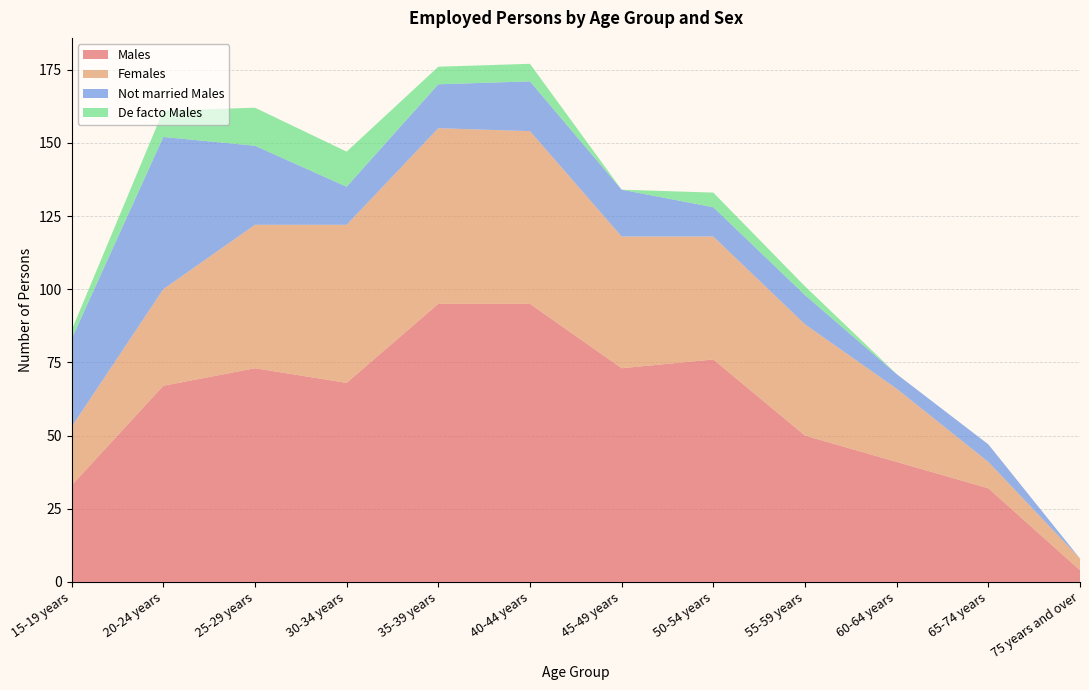

Reading right to left, what are all the values shown in this chart?

Males: 75 years and over=4	65-74 years=32	60-64 years=41	55-59 years=50	50-54 years=76	45-49 years=73	40-44 years=95	35-39 years=95	30-34 years=68	25-29 years=73	20-24 years=67	15-19 years=33
Females: 75 years and over=4	65-74 years=9	60-64 years=25	55-59 years=38	50-54 years=42	45-49 years=45	40-44 years=59	35-39 years=60	30-34 years=54	25-29 years=49	20-24 years=33	15-19 years=20
Not married Males: 75 years and over=0	65-74 years=6	60-64 years=5	55-59 years=10	50-54 years=10	45-49 years=16	40-44 years=17	35-39 years=15	30-34 years=13	25-29 years=27	20-24 years=52	15-19 years=30
De facto Males: 75 years and over=0	65-74 years=0	60-64 years=0	55-59 years=3	50-54 years=5	45-49 years=0	40-44 years=6	35-39 years=6	30-34 years=12	25-29 years=13	20-24 years=9	15-19 years=3